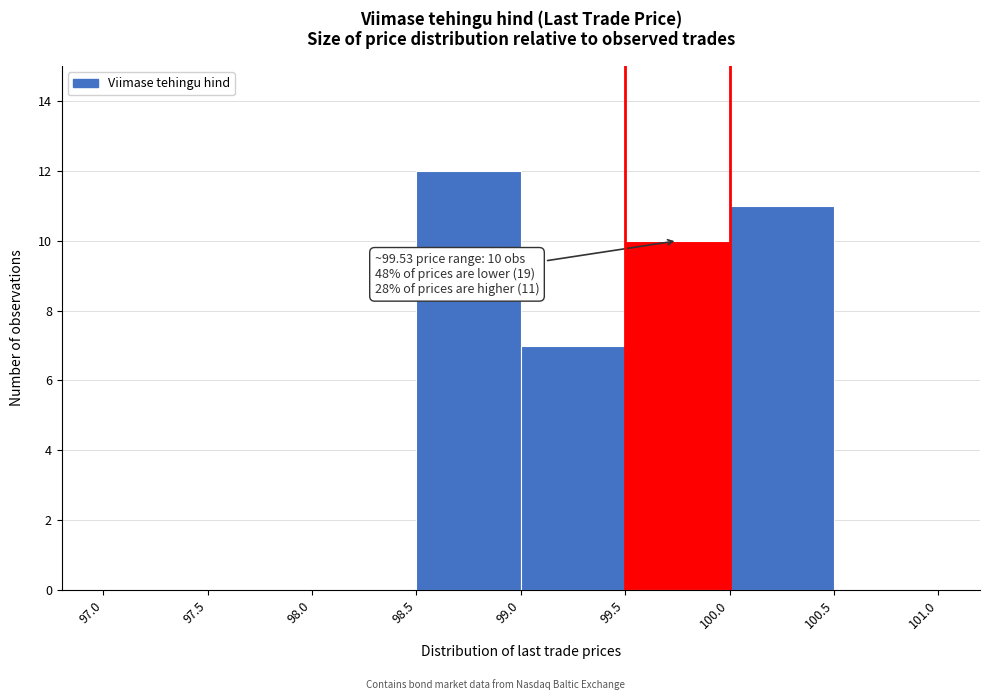

Which range on the x-axis has the tallest bar?

98.5 to 99.0